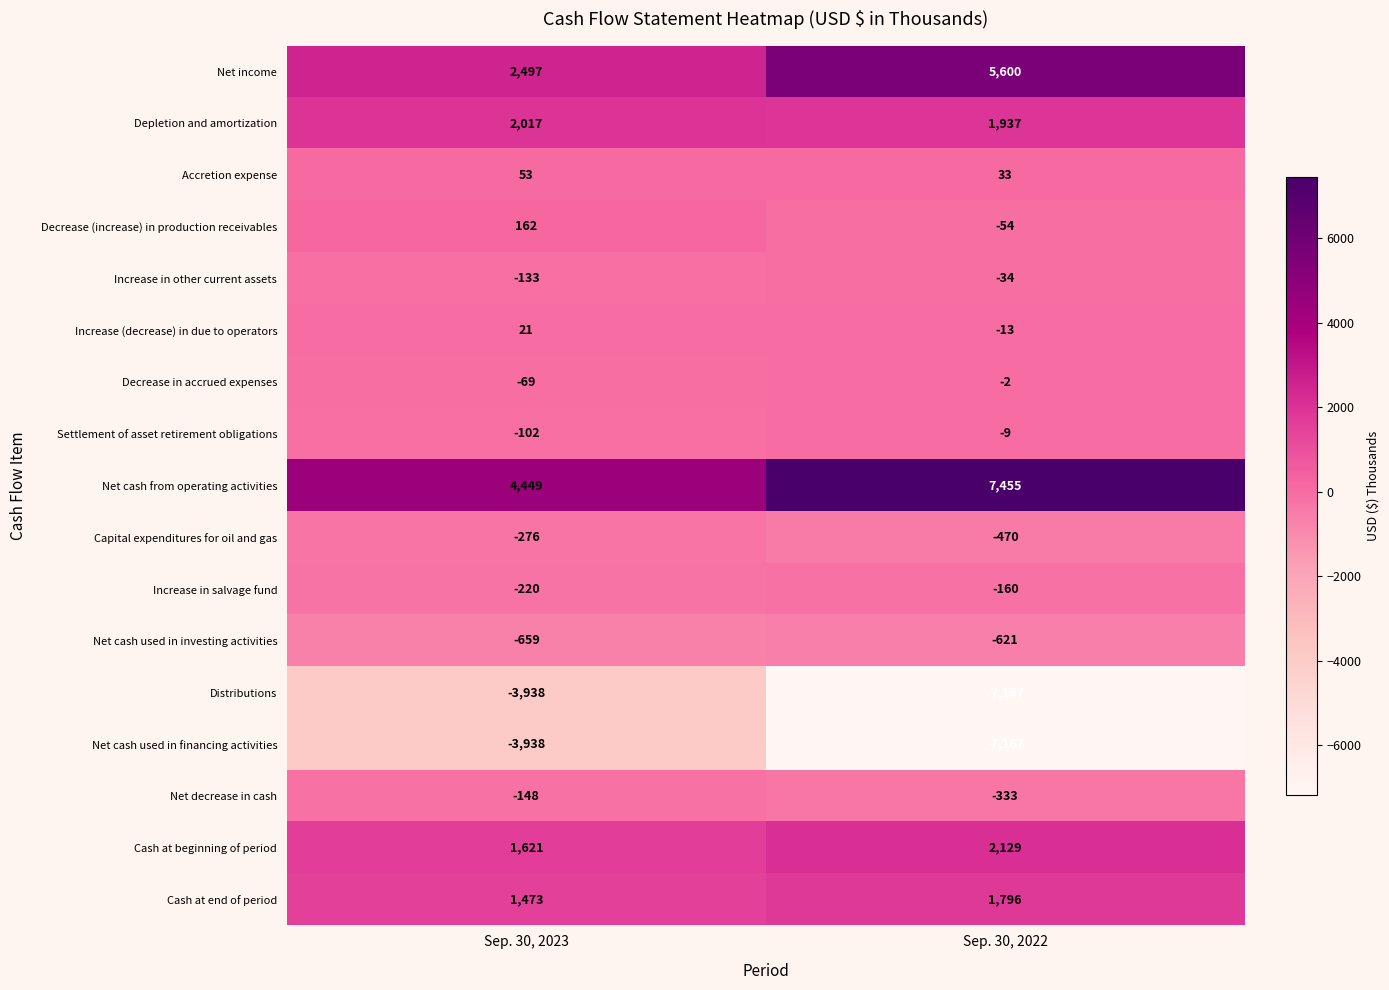

List the labels in order of Net cash used in financing activities value, smallest first.

Sep. 30, 2022, Sep. 30, 2023